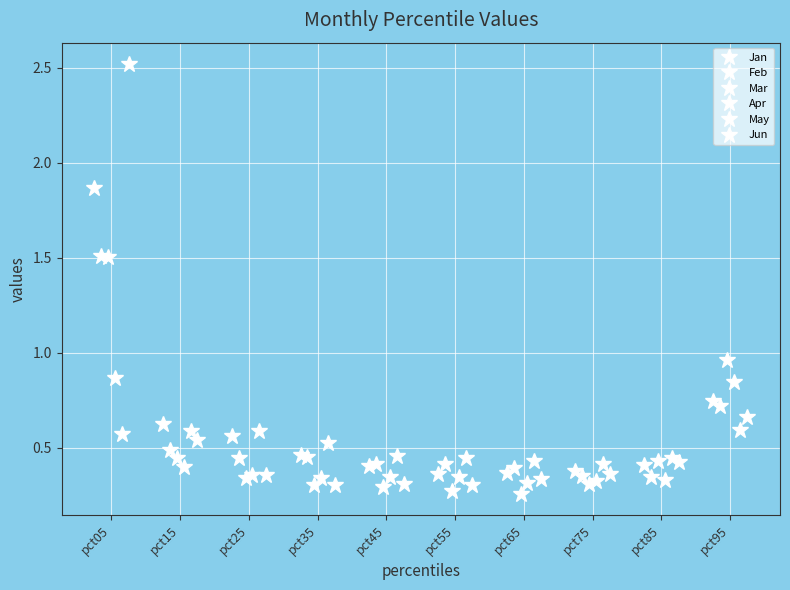

True or false: Mar has more than 0 points higher than both neighbors.

False